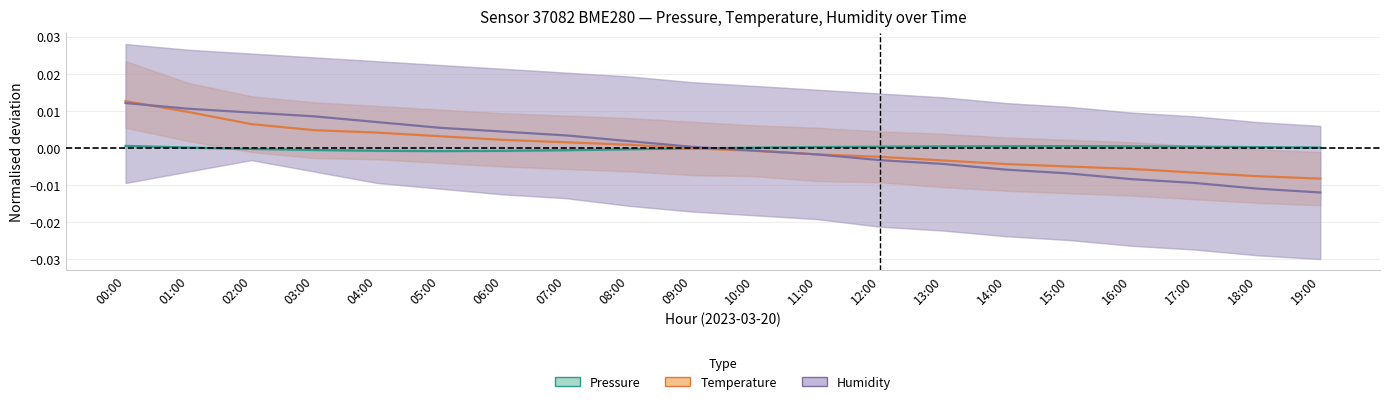

List the labels in order of Pressure value, largest first.

00:00, 15:00, 14:00, 16:00, 13:00, 17:00, 12:00, 11:00, 18:00, 01:00, 19:00, 10:00, 09:00, 02:00, 08:00, 03:00, 07:00, 04:00, 06:00, 05:00